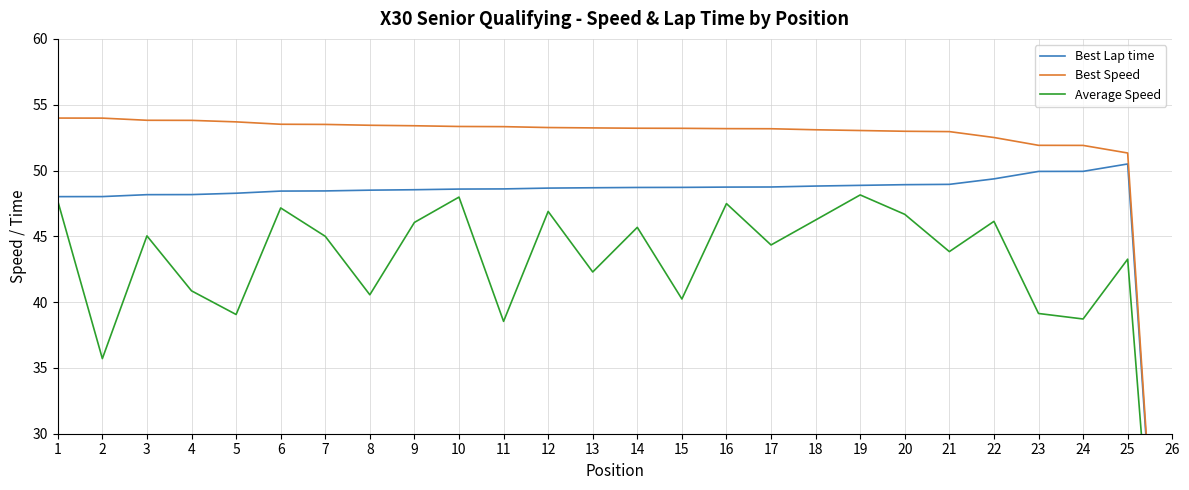

Rank the series by their maximum value, from lowest to highest.

Average Speed, Best Lap time, Best Speed